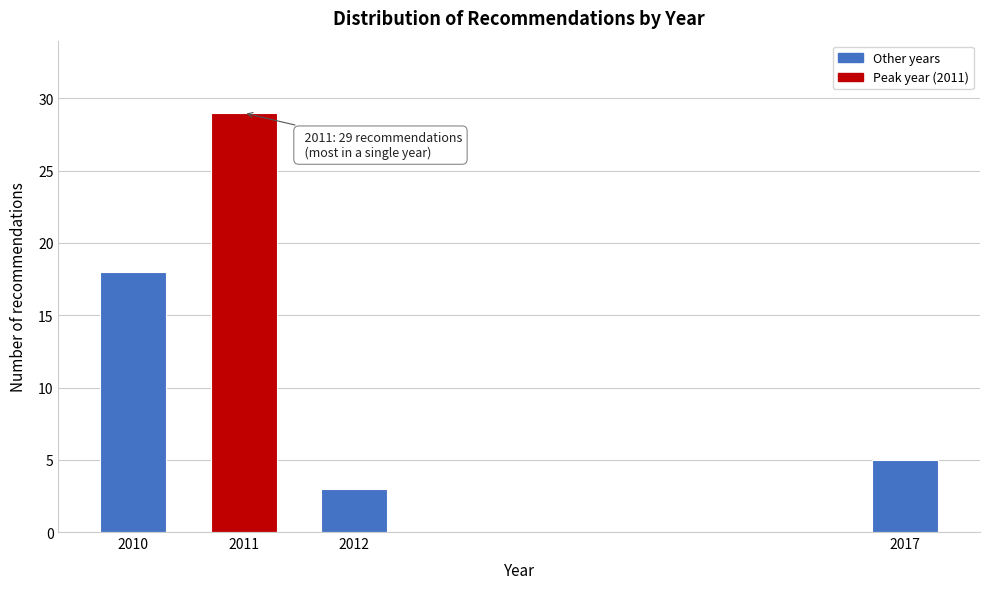

Reading right to left, what are all the values shown in this chart?

5	3	29	18